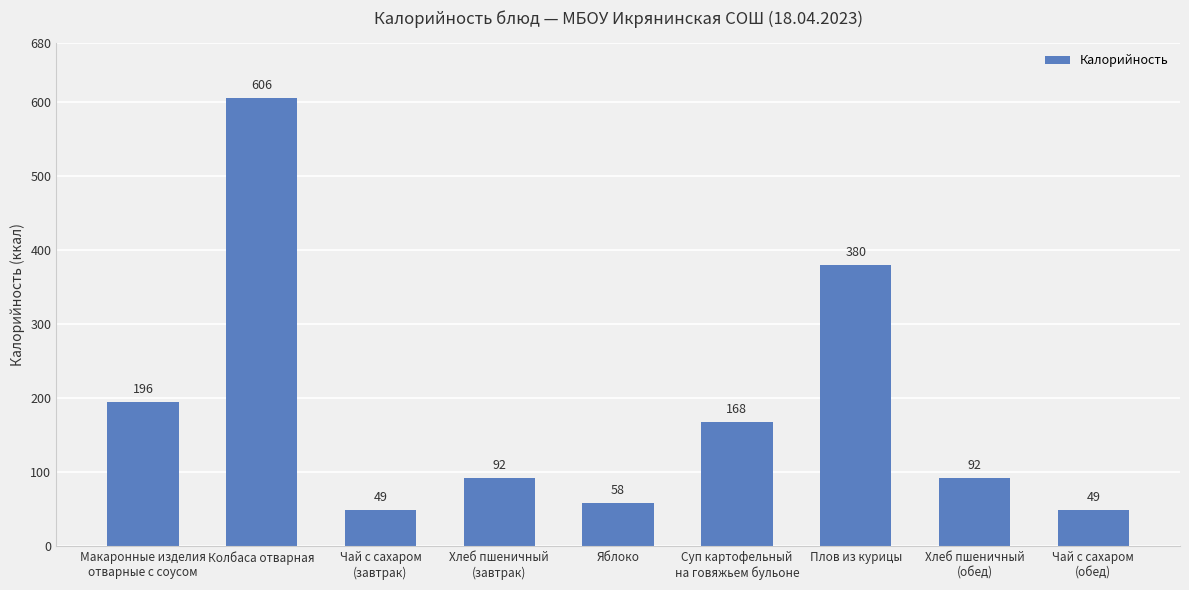

What is the change in value from Колбаса отварная to Яблоко?

-548.0